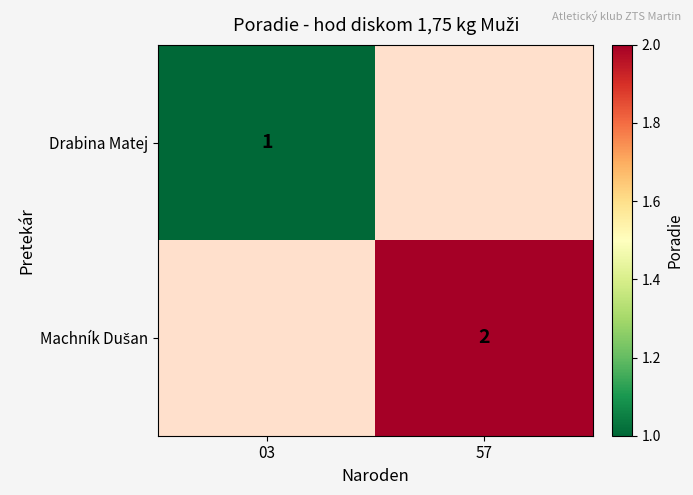

Between 03 and 57, which is larger?

57